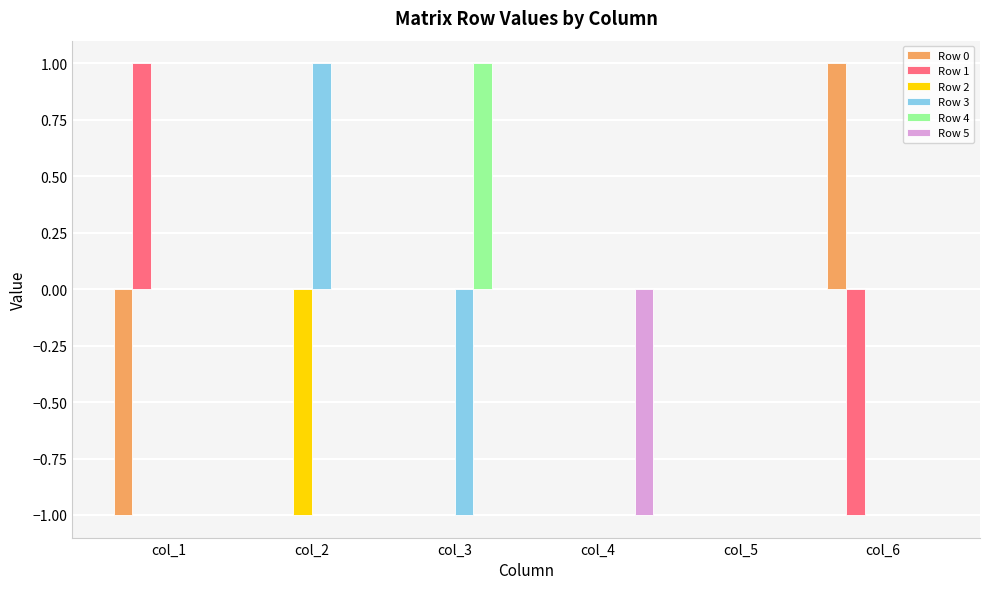

Which series has the largest total across all categories?

Row 4